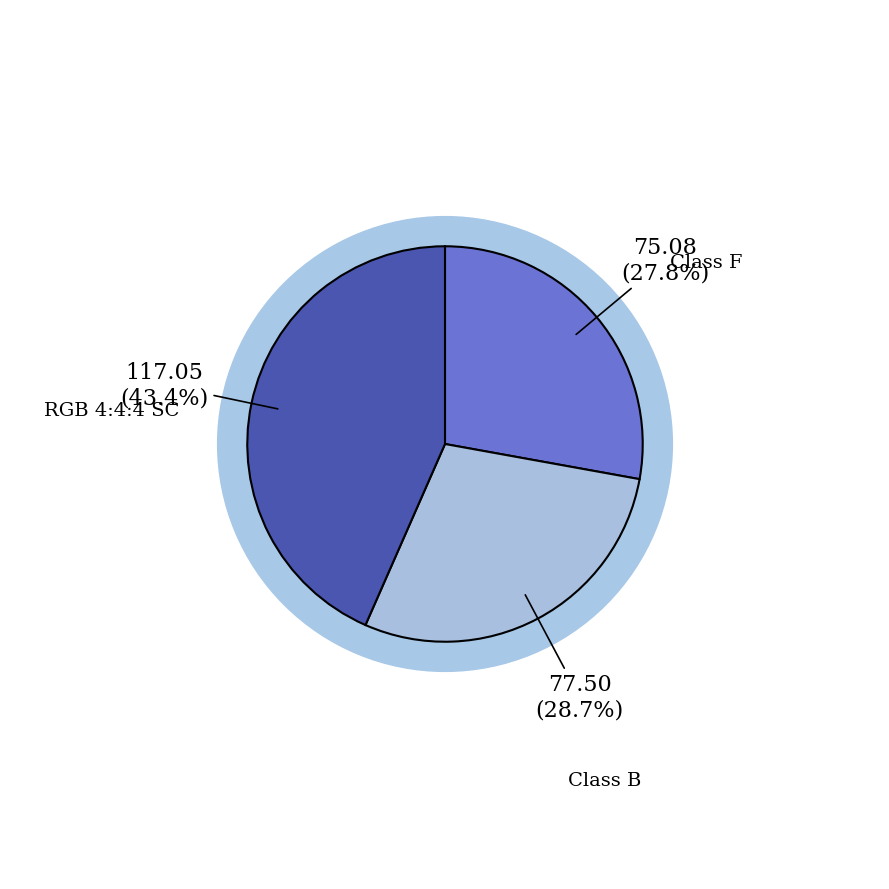

Count the number of slices in the pie.

3